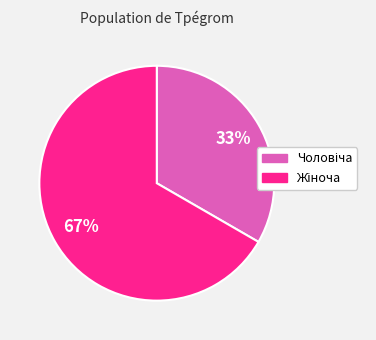

How many slices are in this pie chart?

2